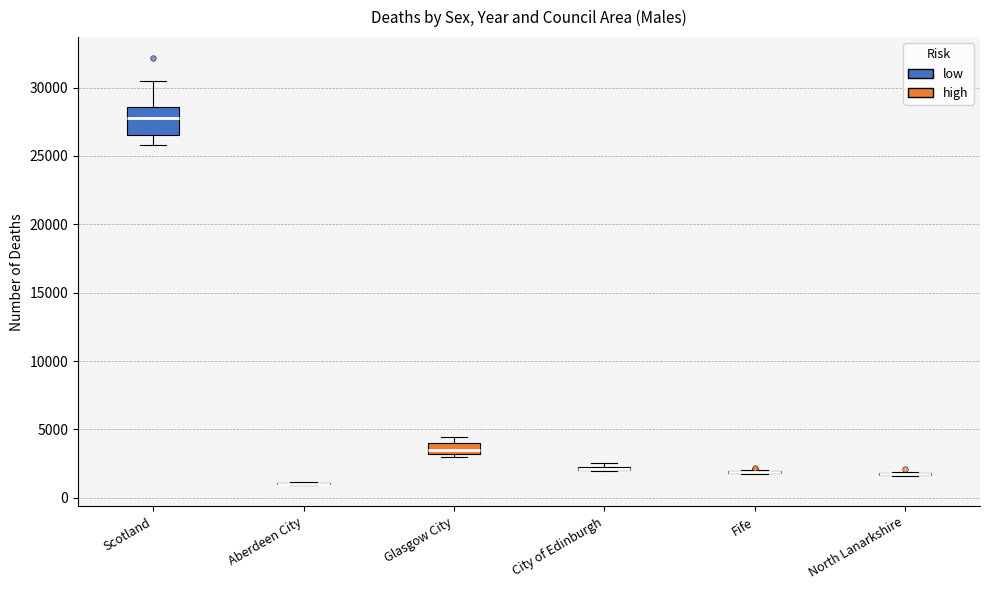

Comparing the boxes themselves (not the whiskers), which one is the tallest?

Scotland